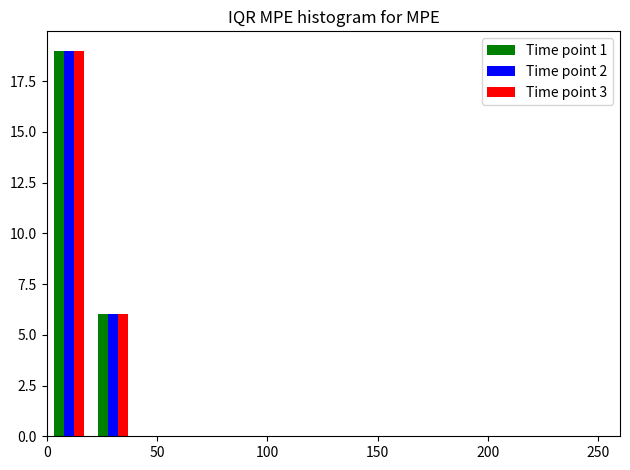

Reading left to right, list every range on the x-axis with the height of the bar of each series over it. The values are not printed on the chart, so give them approximately, as read against the axis.

0 to 20: Time point 1=19	Time point 2=19	Time point 3=19
20 to 40: Time point 1=6	Time point 2=6	Time point 3=6
40 to 60: Time point 1=0	Time point 2=0	Time point 3=0
60 to 80: Time point 1=0	Time point 2=0	Time point 3=0
80 to 100: Time point 1=0	Time point 2=0	Time point 3=0
100 to 120: Time point 1=0	Time point 2=0	Time point 3=0
120 to 140: Time point 1=0	Time point 2=0	Time point 3=0
140 to 160: Time point 1=0	Time point 2=0	Time point 3=0
160 to 180: Time point 1=0	Time point 2=0	Time point 3=0
180 to 200: Time point 1=0	Time point 2=0	Time point 3=0
200 to 220: Time point 1=0	Time point 2=0	Time point 3=0
220 to 240: Time point 1=0	Time point 2=0	Time point 3=0
240 to 260: Time point 1=0	Time point 2=0	Time point 3=0